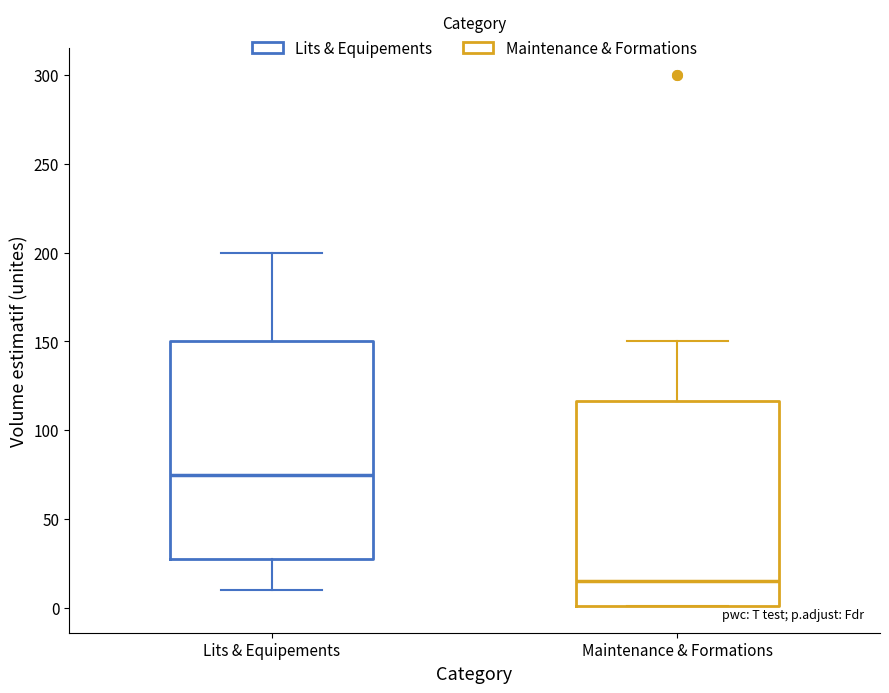

Where does the upper whisker of the box for Maintenance & Formations end on the y-axis? The values are not printed on the chart, so give them approximately, as read against the axis.

150